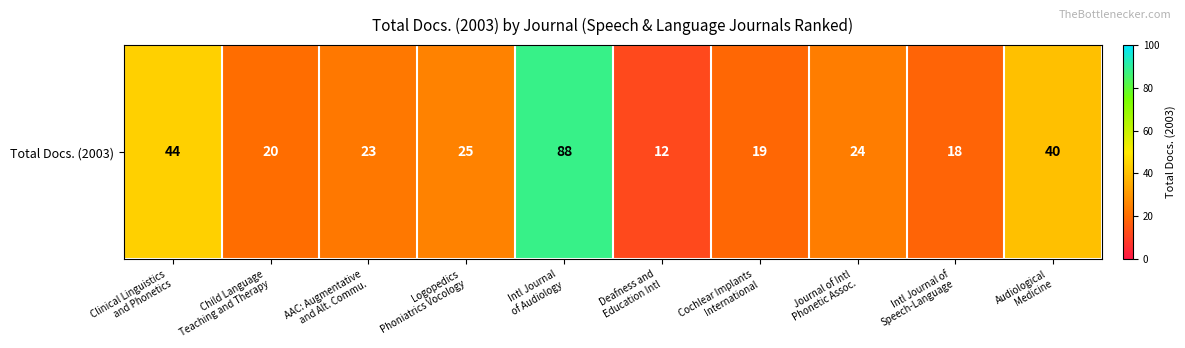

Which has a higher value, Clinical Linguistics
and Phonetics or Logopedics
Phoniatrics Vocology?

Clinical Linguistics
and Phonetics